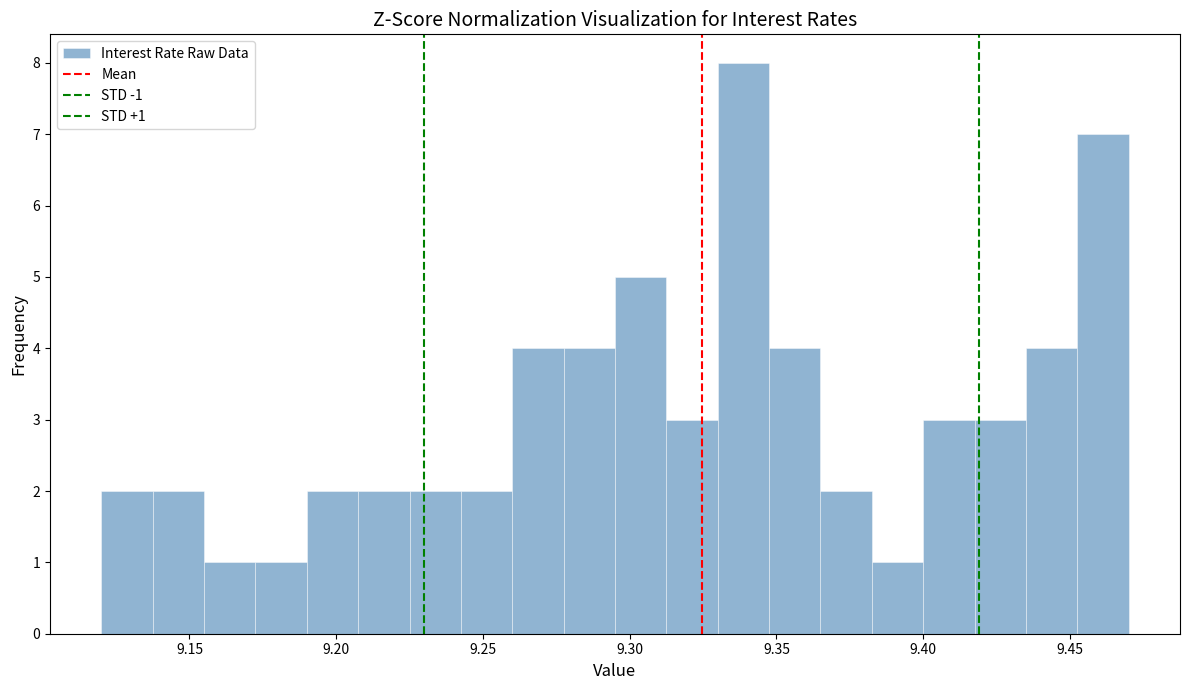

Read against the x-axis, roughly where is the centre of the tallest bar?

9.340